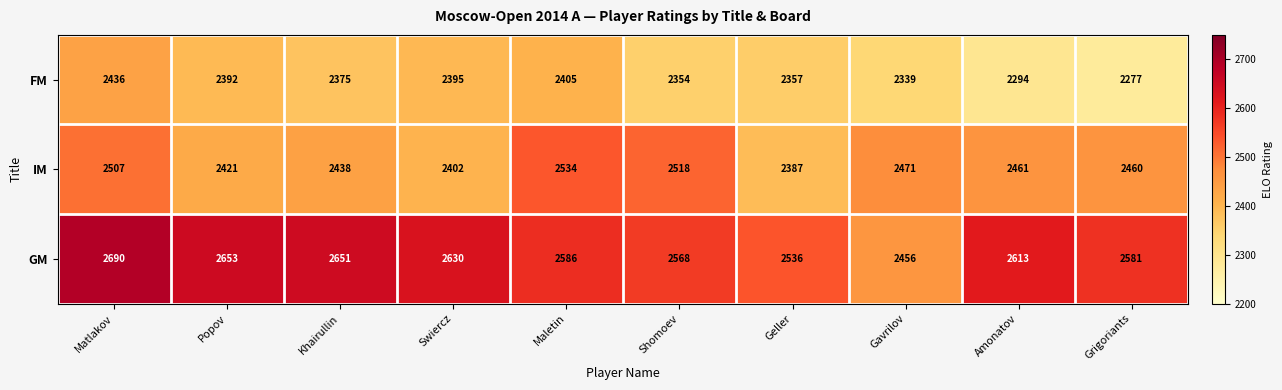

At how many categories does at least one series exceed 2619?

4